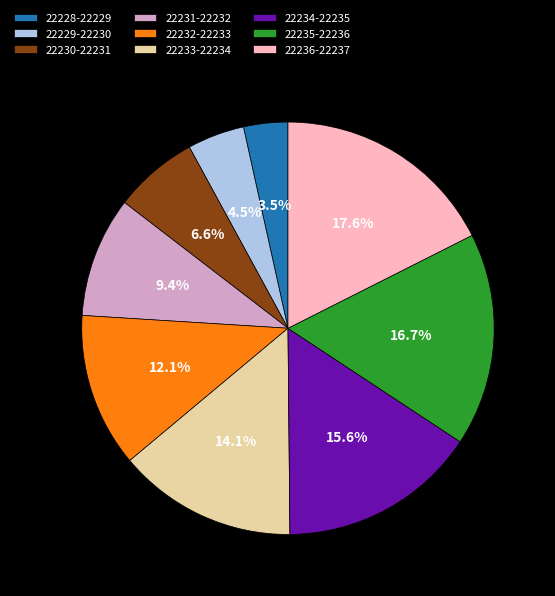

To the nearest percent, what is the average slice percentage?

11%